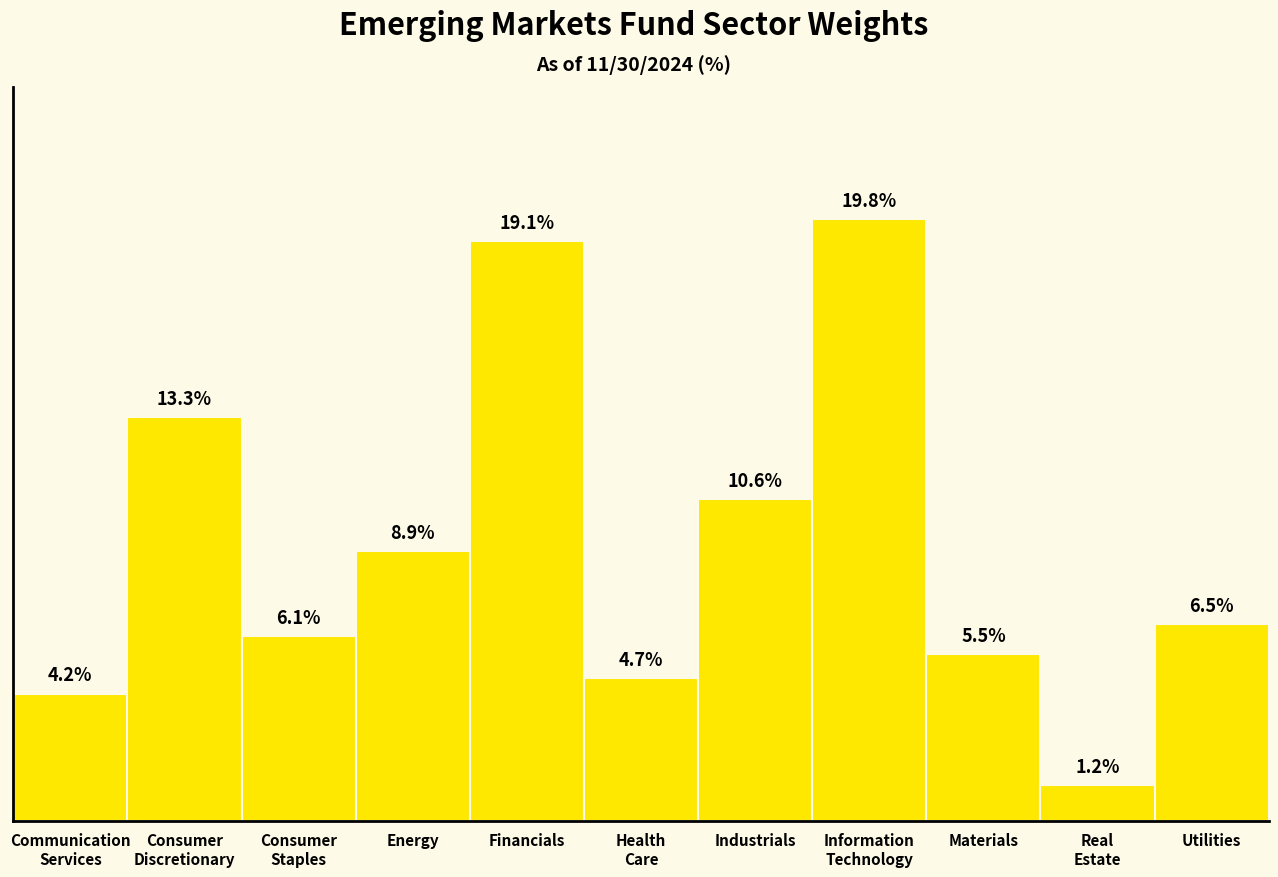

What is the label of the 5th bar from the left?

Financials